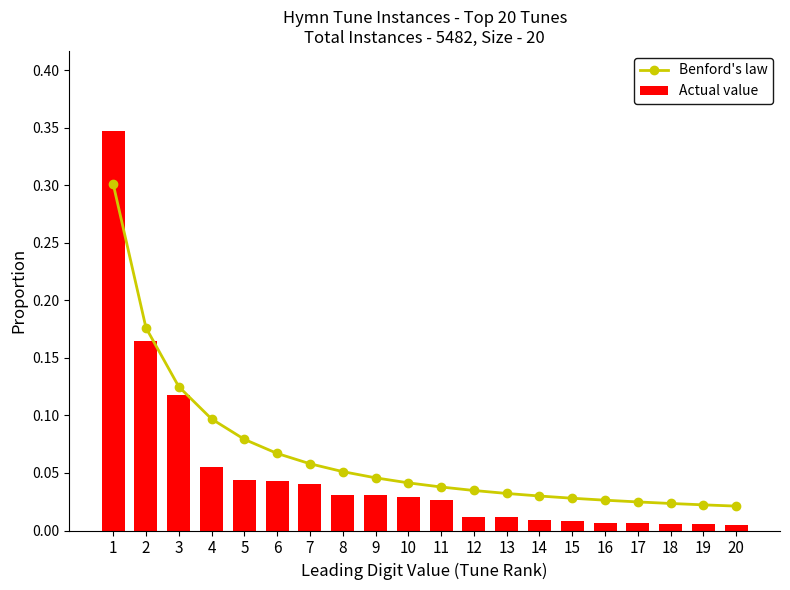

At which category is the sum across all series the highest?

1